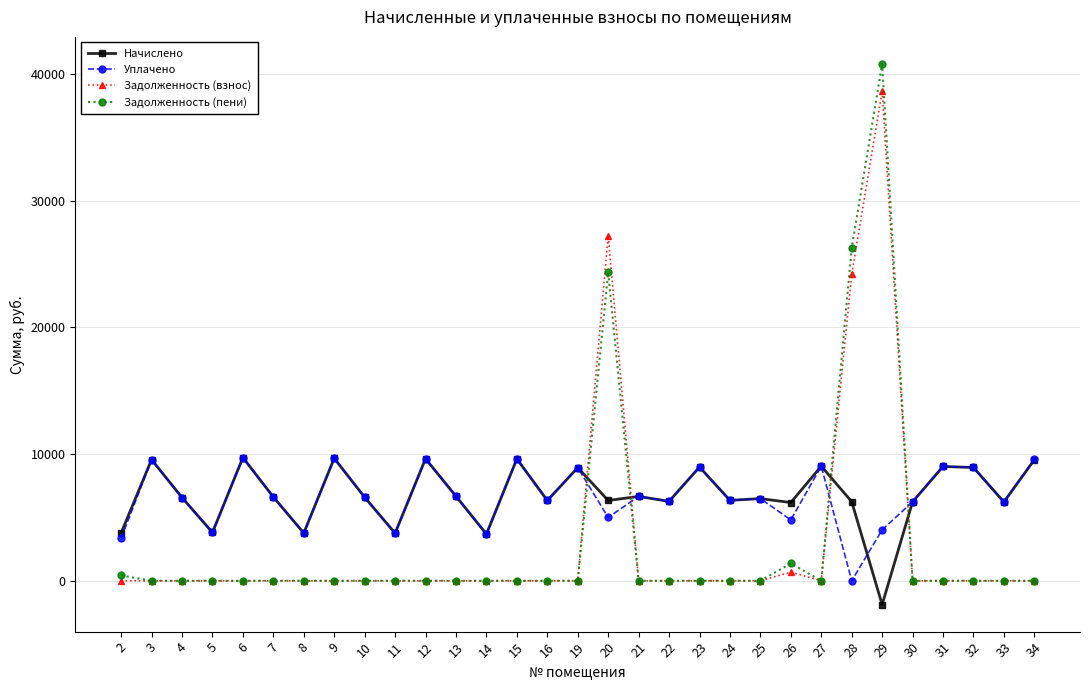

Is the value of Задолженность (пени) at 11 greater than the value of Начислено at 12?

No